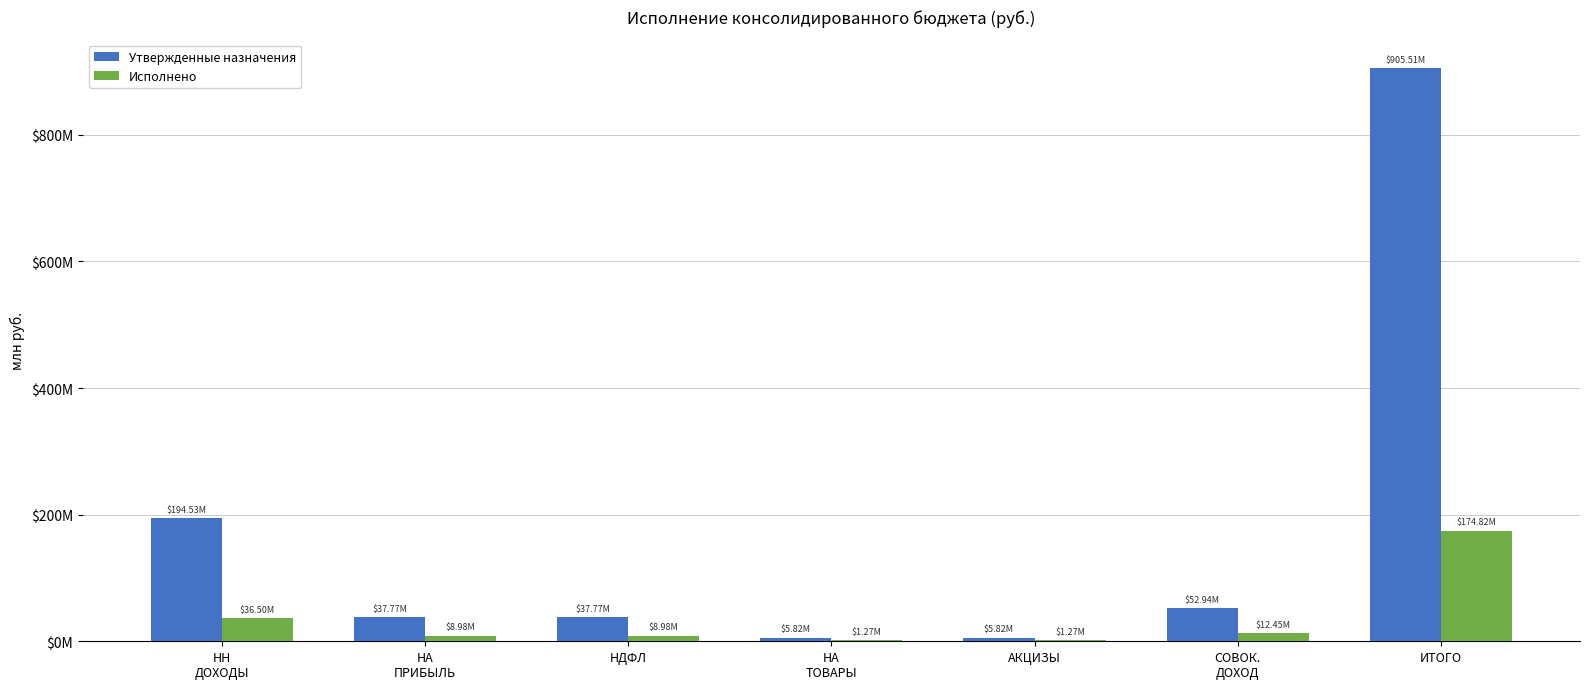

Where is Утвержденные назначения nearest to the value 455?

НН
ДОХОДЫ